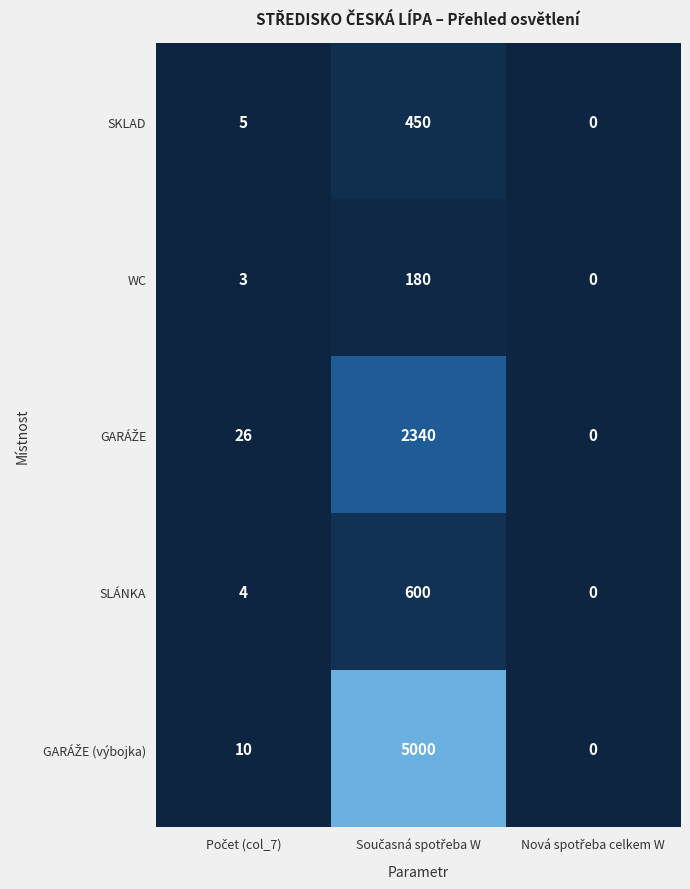

What is the difference between the second highest and minimum values in the SLÁNKA series?

4